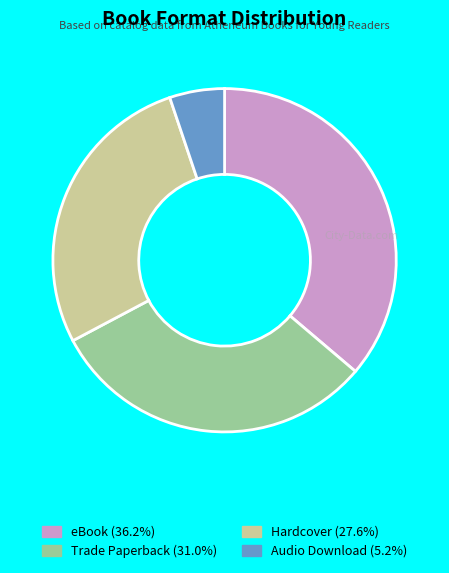

Count the number of slices in the pie.

4